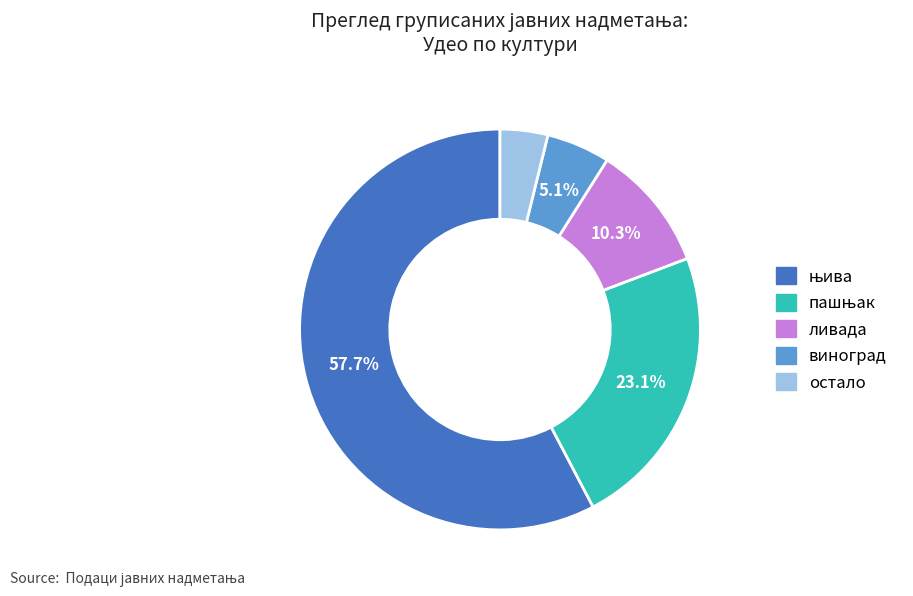

Which has a higher value, ливада or виноград?

ливада